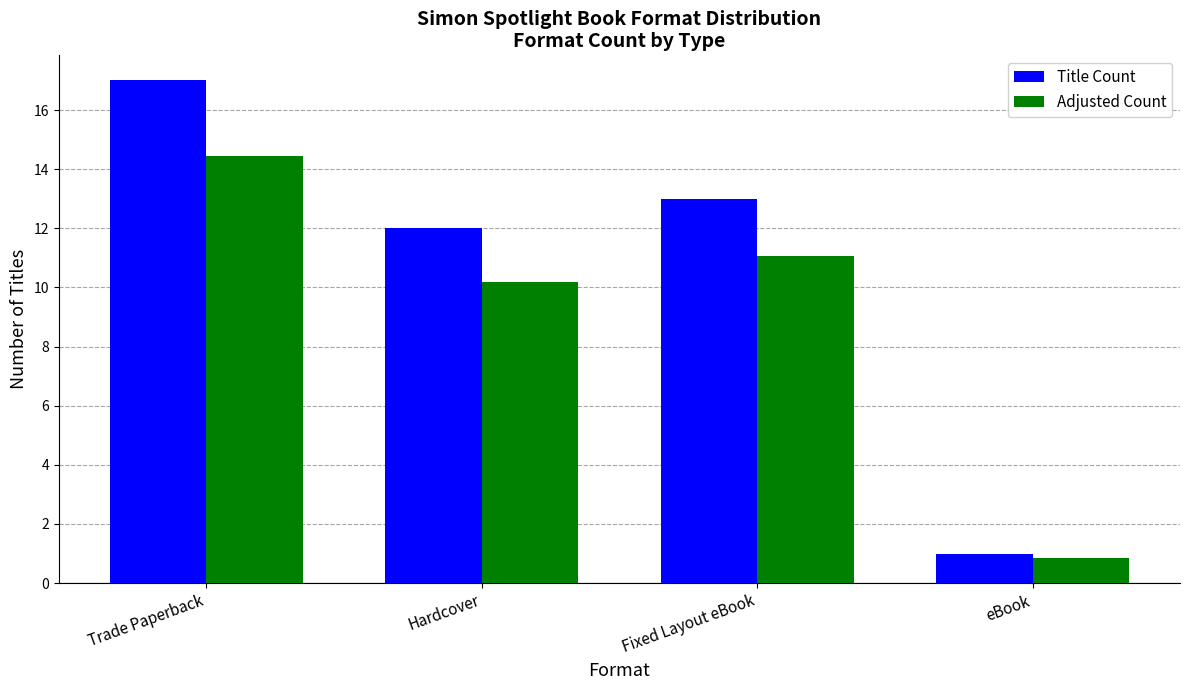

List the series in order of their overall mean, highest first.

Title Count, Adjusted Count